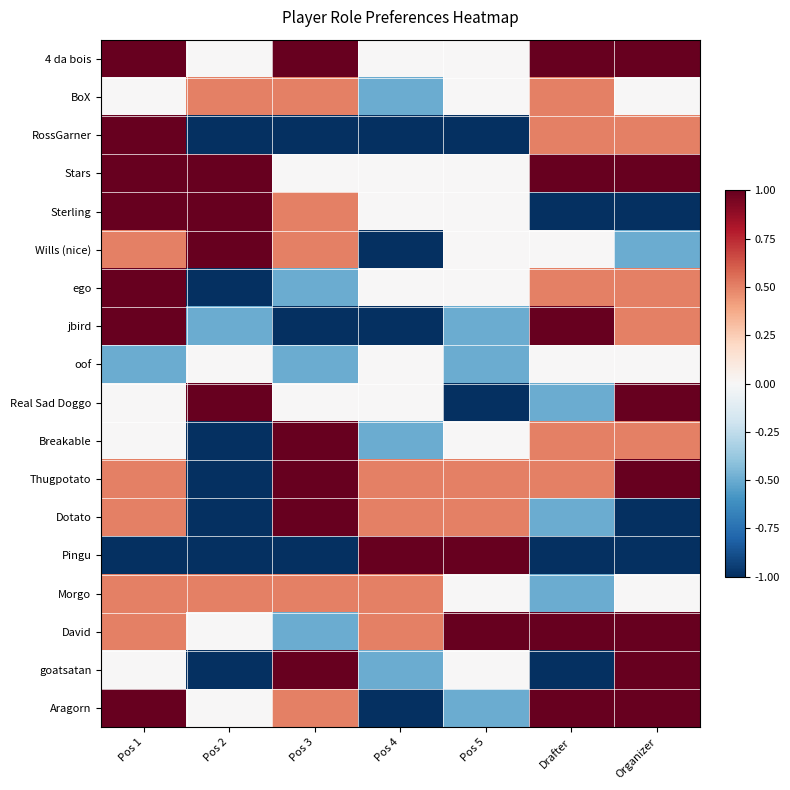

Reading left to right, what are all the values shown in this chart?

4 da bois: Pos 1=1.0	Pos 2=0.0	Pos 3=1.0	Pos 4=0.0	Pos 5=0.0	Drafter=1.0	Organizer=1.0
BoX: Pos 1=0.0	Pos 2=0.5	Pos 3=0.5	Pos 4=-0.5	Pos 5=0.0	Drafter=0.5	Organizer=0.0
RossGarner: Pos 1=1.0	Pos 2=-1.0	Pos 3=-1.0	Pos 4=-1.0	Pos 5=-1.0	Drafter=0.5	Organizer=0.5
Stars: Pos 1=1.0	Pos 2=1.0	Pos 3=0.0	Pos 4=0.0	Pos 5=0.0	Drafter=1.0	Organizer=1.0
Sterling: Pos 1=1.0	Pos 2=1.0	Pos 3=0.5	Pos 4=0.0	Pos 5=0.0	Drafter=-1.0	Organizer=-1.0
Wills (nice): Pos 1=0.5	Pos 2=1.0	Pos 3=0.5	Pos 4=-1.0	Pos 5=0.0	Drafter=0.0	Organizer=-0.5
ego: Pos 1=1.0	Pos 2=-1.0	Pos 3=-0.5	Pos 4=0.0	Pos 5=0.0	Drafter=0.5	Organizer=0.5
jbird: Pos 1=1.0	Pos 2=-0.5	Pos 3=-1.0	Pos 4=-1.0	Pos 5=-0.5	Drafter=1.0	Organizer=0.5
oof: Pos 1=-0.5	Pos 2=0.0	Pos 3=-0.5	Pos 4=0.0	Pos 5=-0.5	Drafter=0.0	Organizer=0.0
Real Sad Doggo: Pos 1=0.0	Pos 2=1.0	Pos 3=0.0	Pos 4=0.0	Pos 5=-1.0	Drafter=-0.5	Organizer=1.0
Breakable: Pos 1=0.0	Pos 2=-1.0	Pos 3=1.0	Pos 4=-0.5	Pos 5=0.0	Drafter=0.5	Organizer=0.5
Thugpotato: Pos 1=0.5	Pos 2=-1.0	Pos 3=1.0	Pos 4=0.5	Pos 5=0.5	Drafter=0.5	Organizer=1.0
Dotato: Pos 1=0.5	Pos 2=-1.0	Pos 3=1.0	Pos 4=0.5	Pos 5=0.5	Drafter=-0.5	Organizer=-1.0
Pingu: Pos 1=-1.0	Pos 2=-1.0	Pos 3=-1.0	Pos 4=1.0	Pos 5=1.0	Drafter=-1.0	Organizer=-1.0
Morgo: Pos 1=0.5	Pos 2=0.5	Pos 3=0.5	Pos 4=0.5	Pos 5=0.0	Drafter=-0.5	Organizer=0.0
David: Pos 1=0.5	Pos 2=0.0	Pos 3=-0.5	Pos 4=0.5	Pos 5=1.0	Drafter=1.0	Organizer=1.0
goatsatan: Pos 1=0.0	Pos 2=-1.0	Pos 3=1.0	Pos 4=-0.5	Pos 5=0.0	Drafter=-1.0	Organizer=1.0
Aragorn: Pos 1=1.0	Pos 2=0.0	Pos 3=0.5	Pos 4=-1.0	Pos 5=-0.5	Drafter=1.0	Organizer=1.0